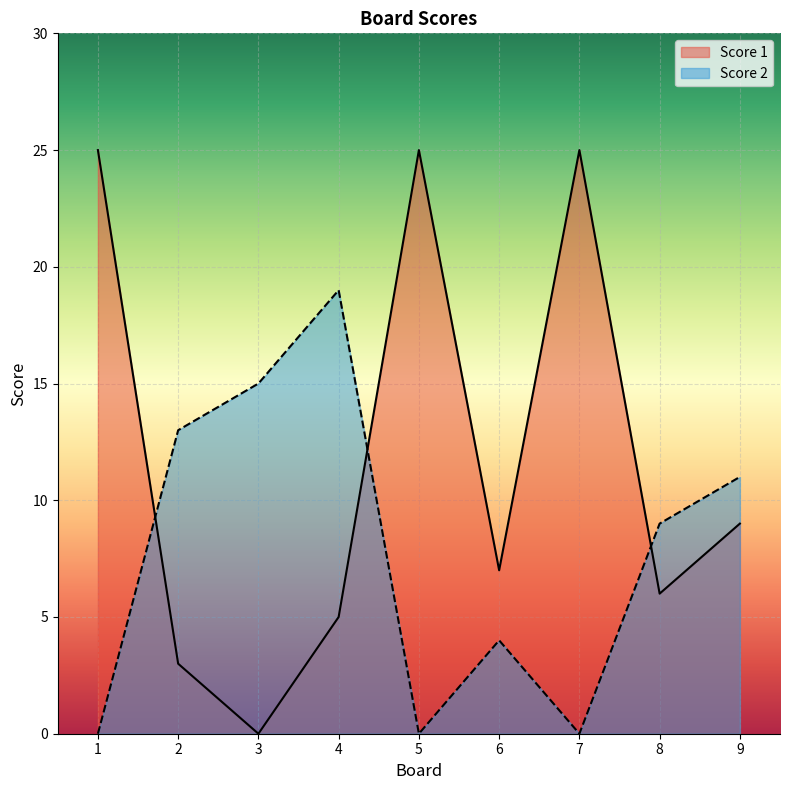

How many series are shown in this chart?

2